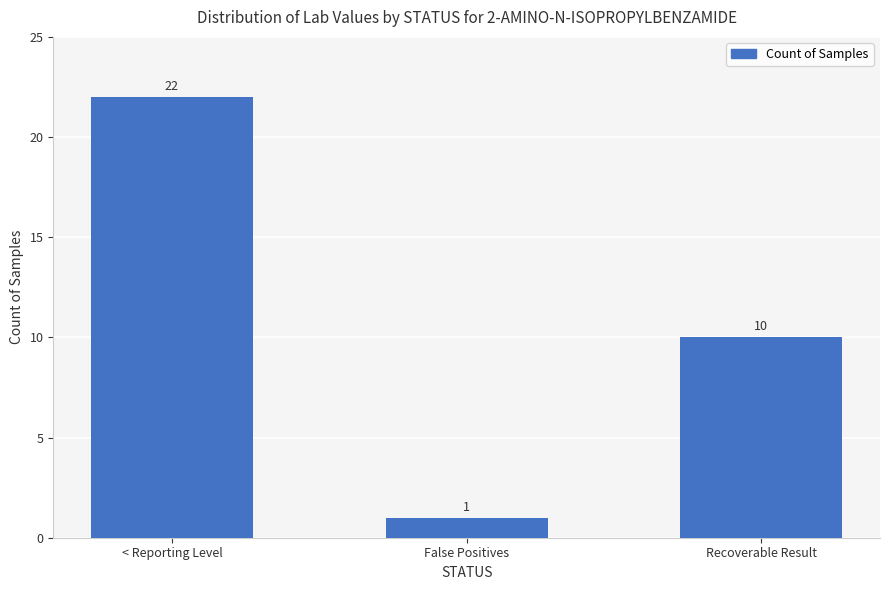

How many values are below 10?

1